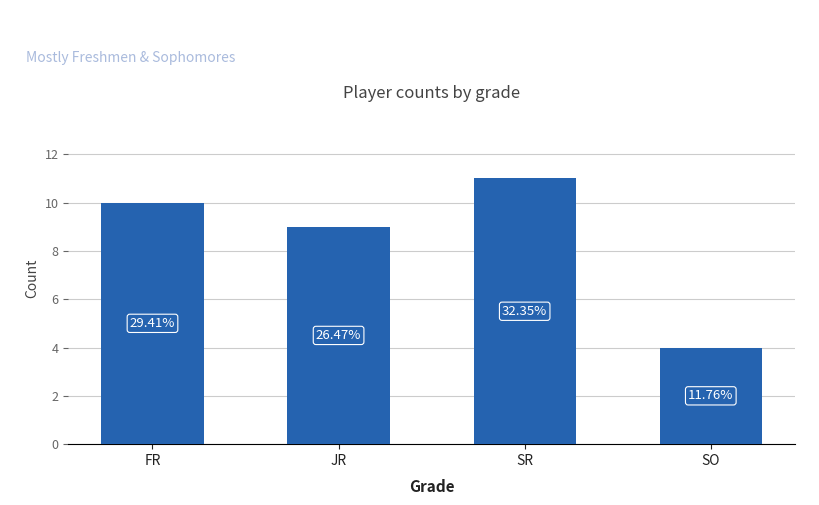

How many values are between 9 and 11?

3